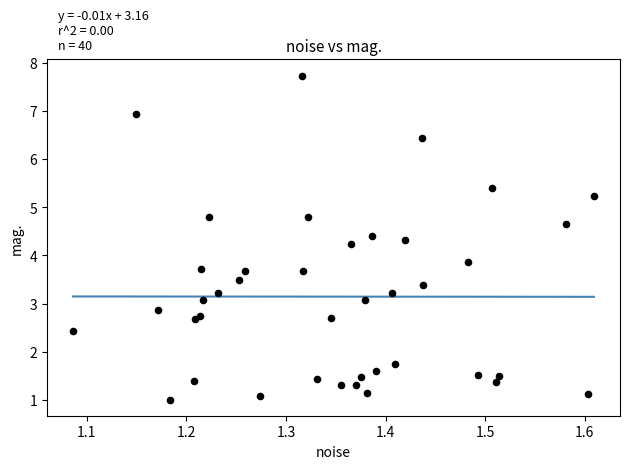

What Y value in the scatter plot is closest to 4?

3.9